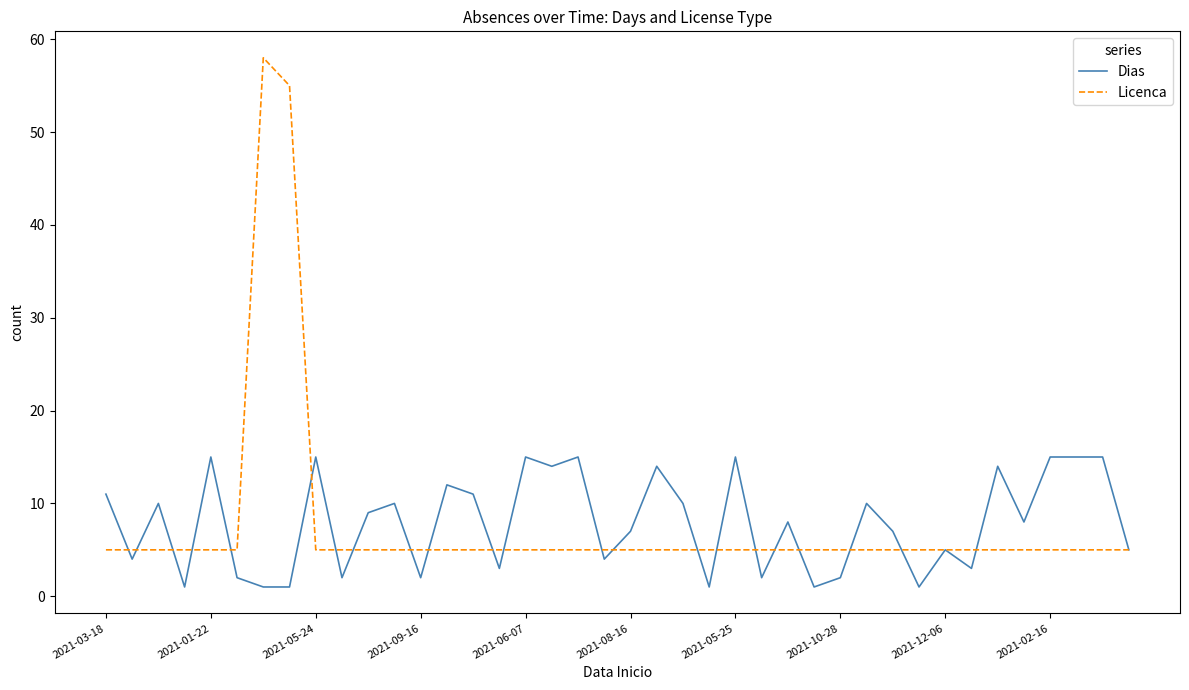

Which series has the largest range (max minus min)?

Licenca